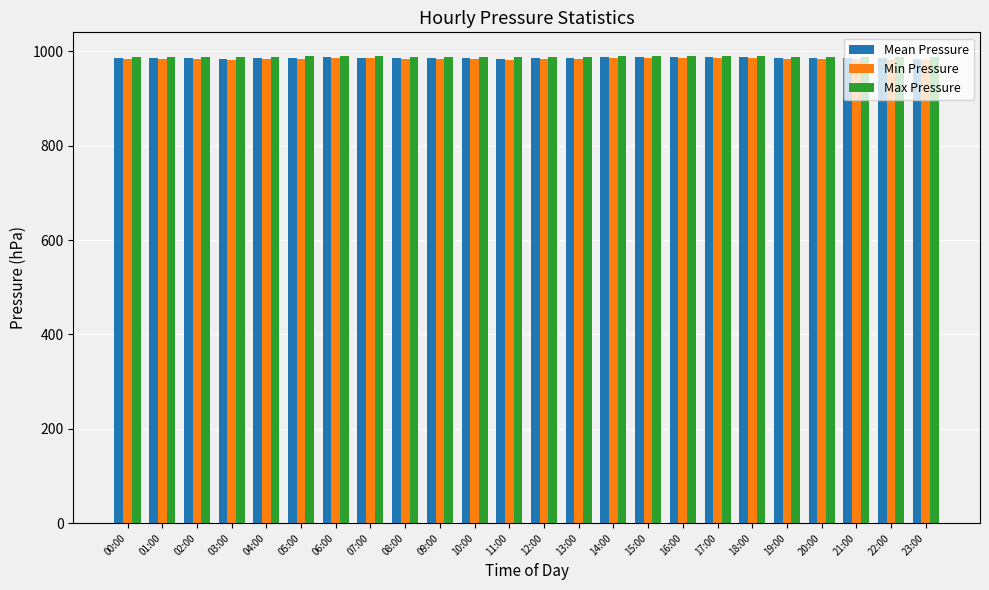

What is the spread (max minus min) of values at 08:00?

4.3